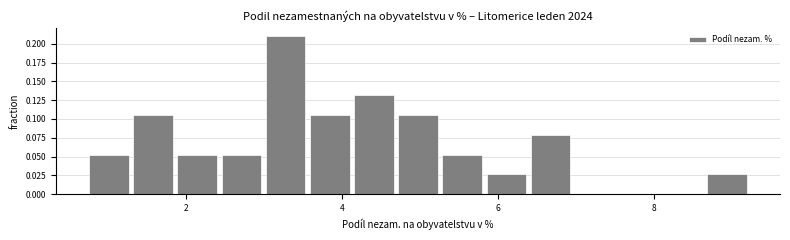

Read against the x-axis, roughly where is the centre of the tallest bar?

3.2